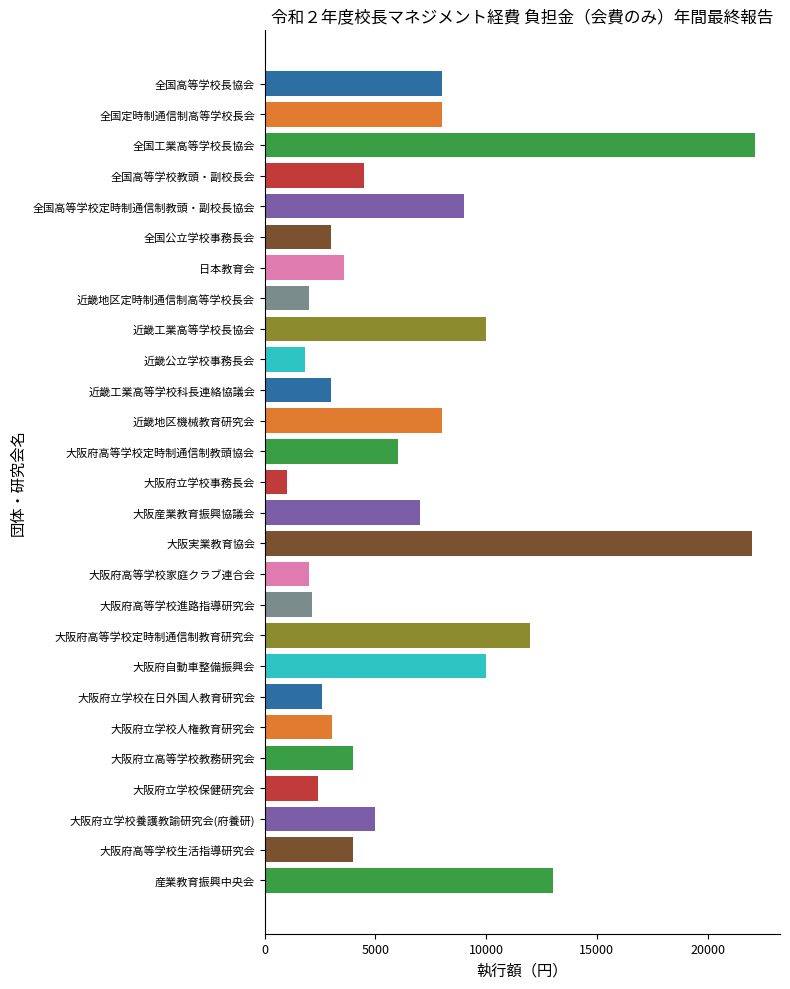

What is the greatest value displayed?

22165